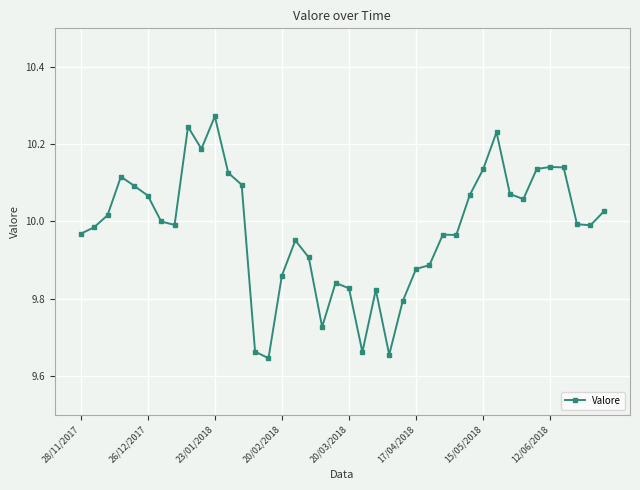

What is the sum of all values?

399.2